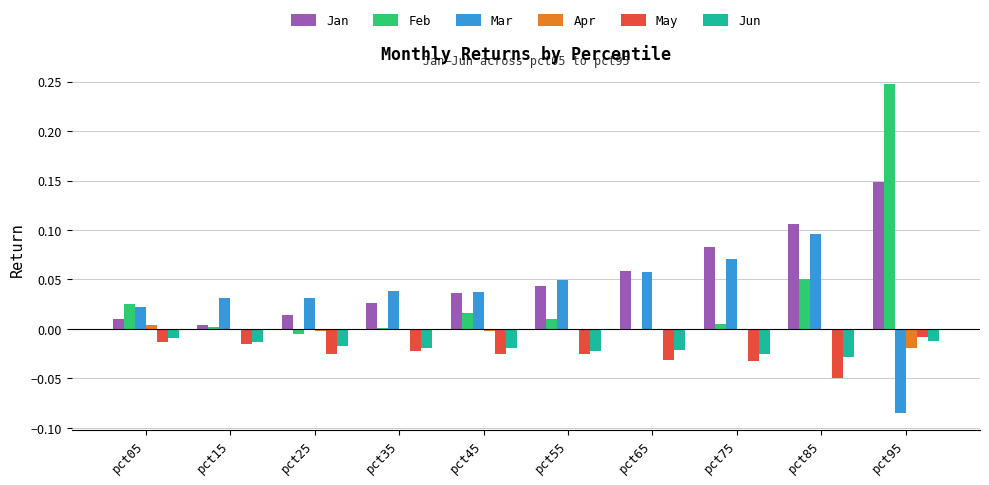

The Feb series shows 0.0 at pct35. True or false?

True